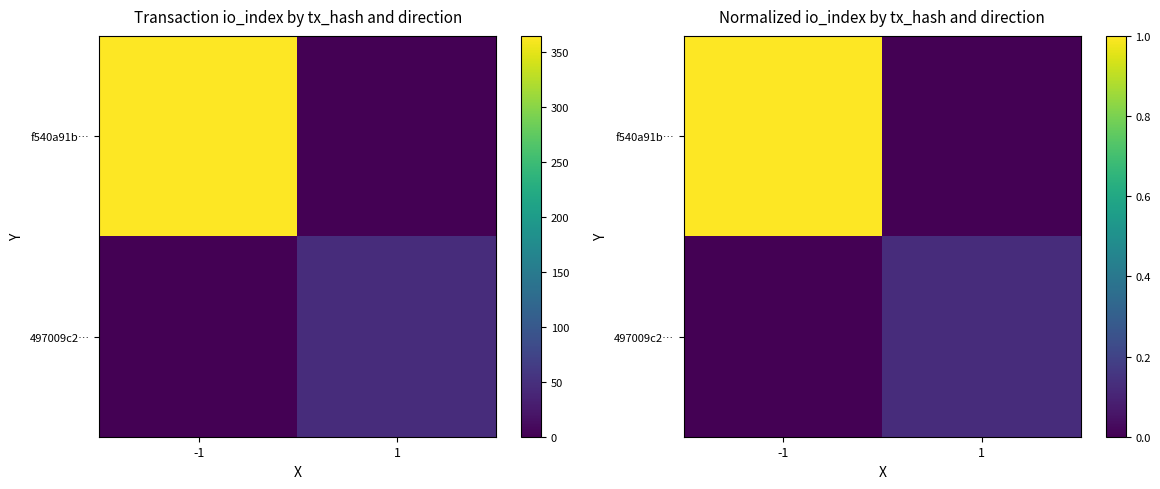

List the series in order of their peak value, highest first.

f540a91b…, 497009c2…